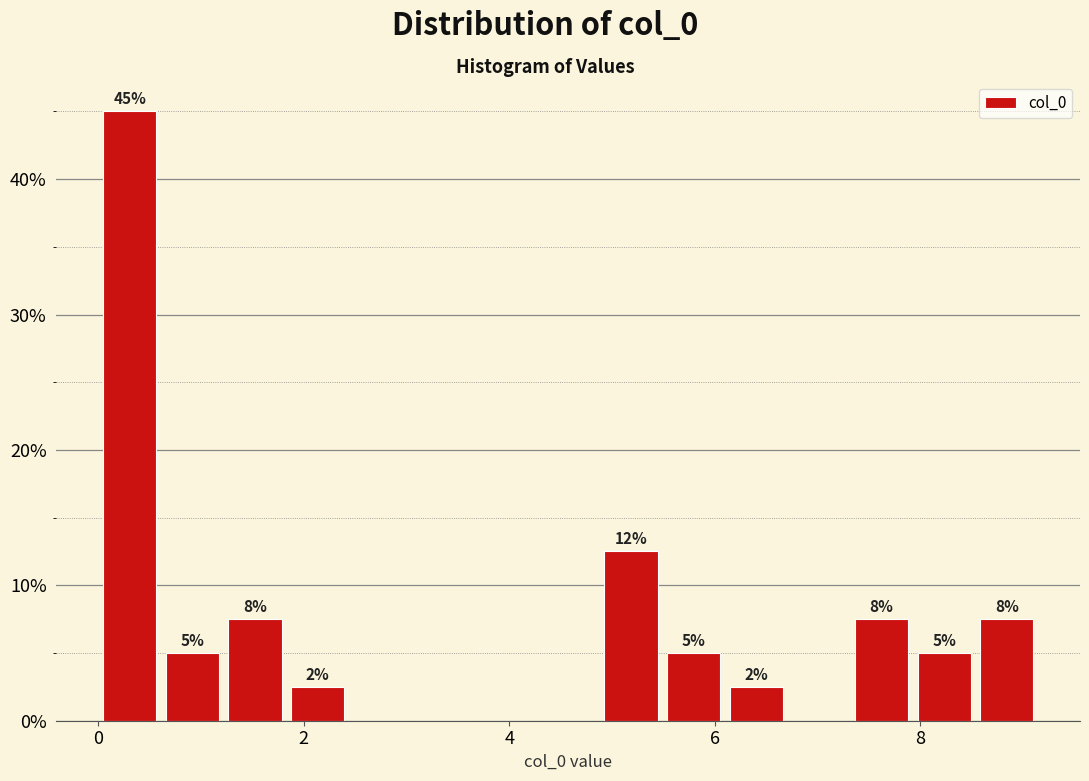

Read against the x-axis, roughly where is the centre of the tallest bar?

0.4